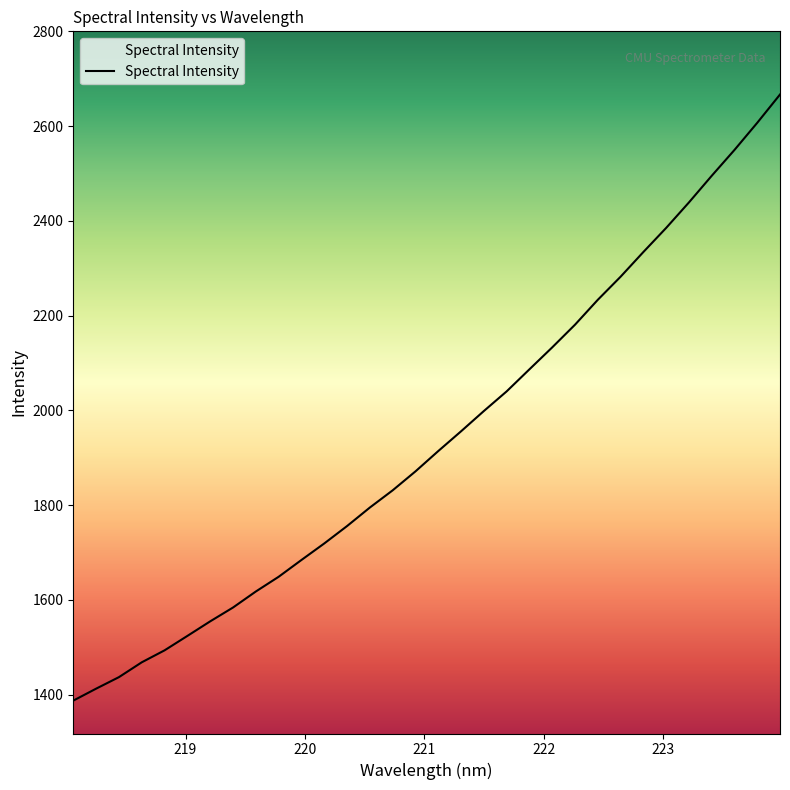

What is the maximum value shown in the chart?

2666.8